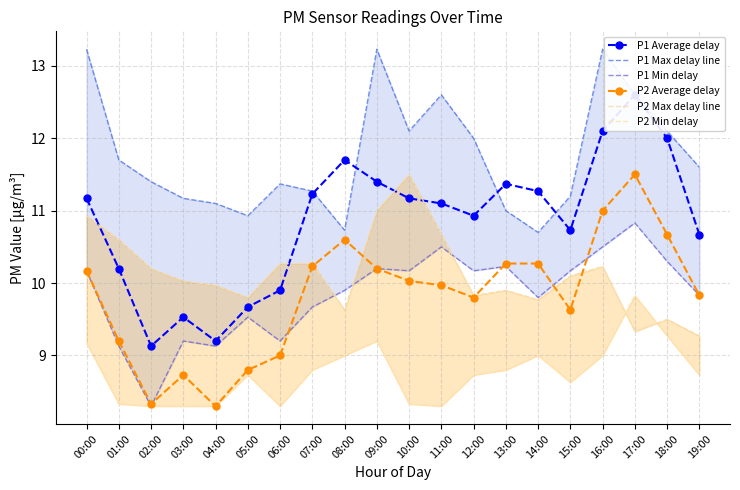

What is the label of the 7th point from the left?

06:00